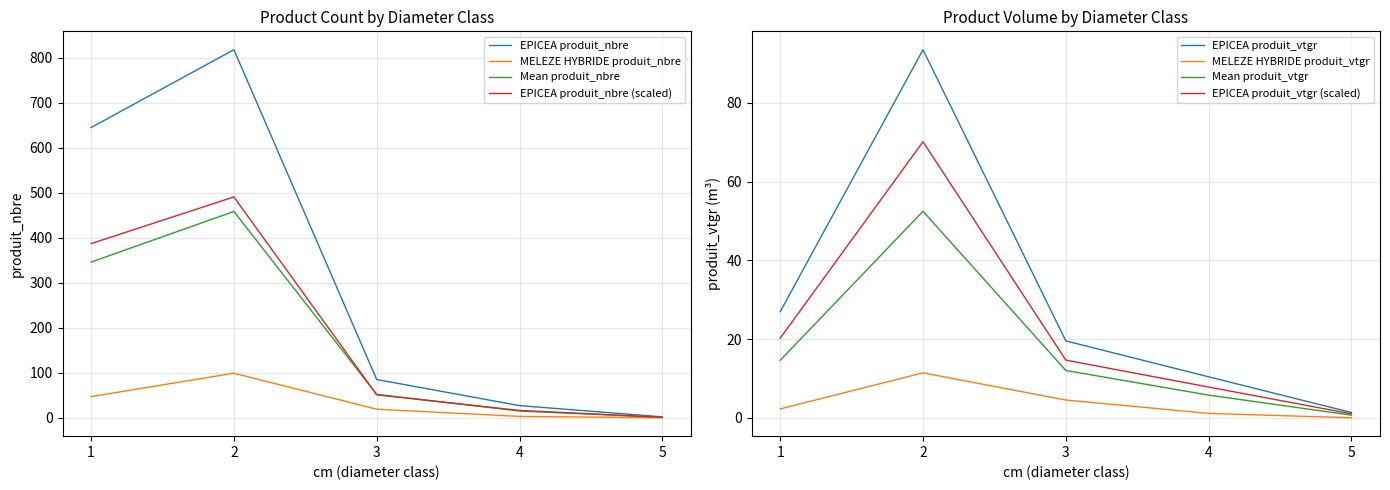

What is the spread (max minus min) of values at 1?

384.8